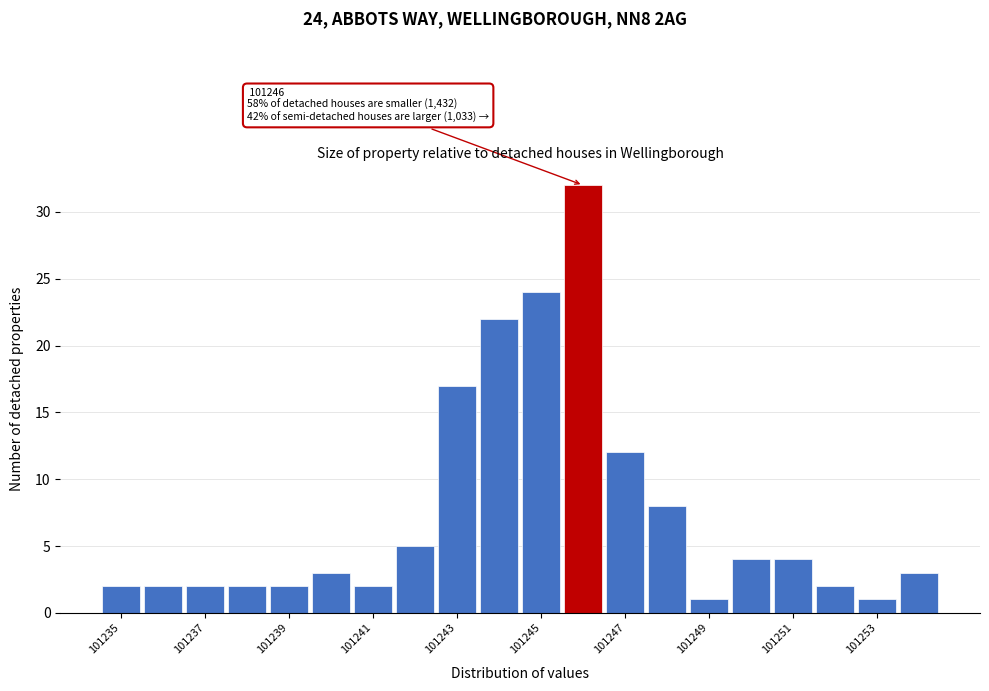

Over which range of the x-axis is the bar tallest?

101245.5 to 101246.5